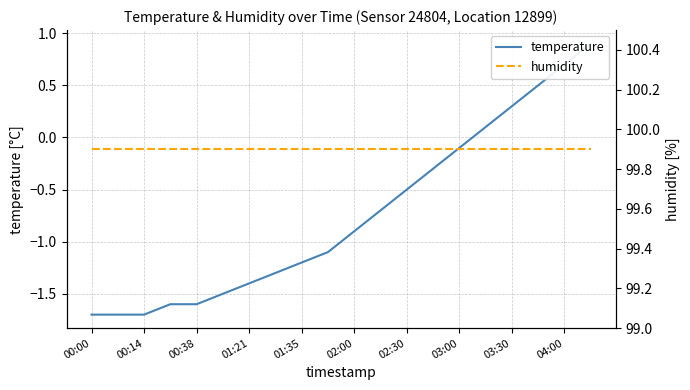

Is the value of temperature at 03:00 greater than the value of humidity at 04:00?

No